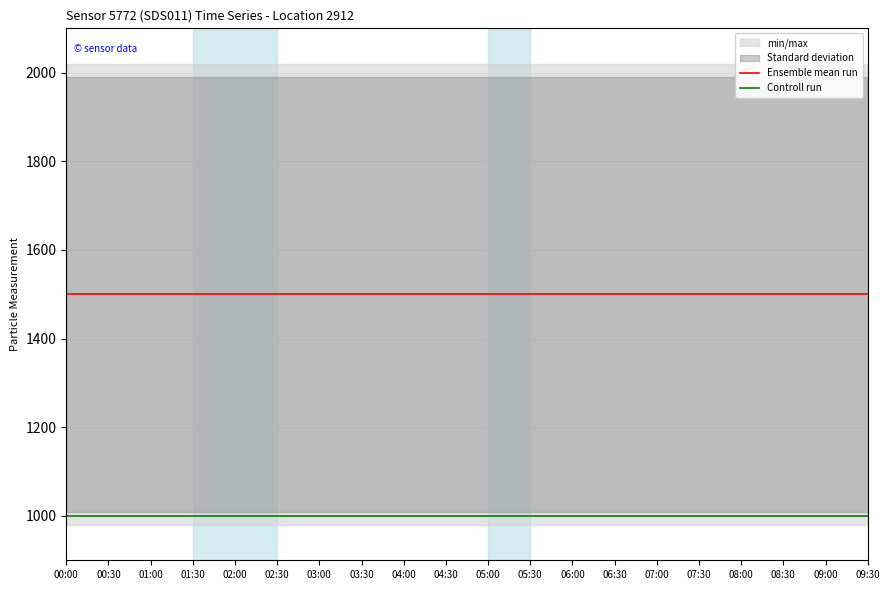

At which label is Controll run closest to 999?

00:00